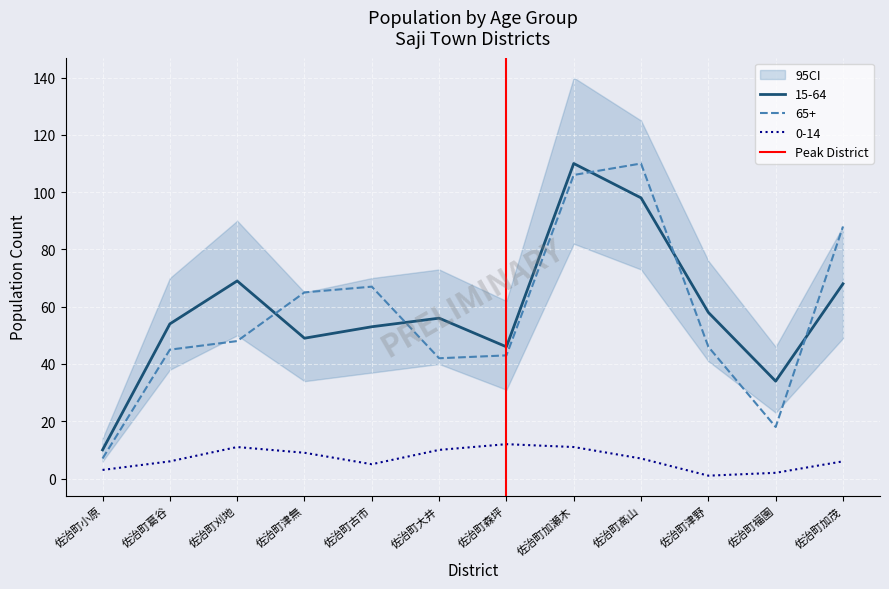

At which label does 65+ reach its peak?

佐治町高山